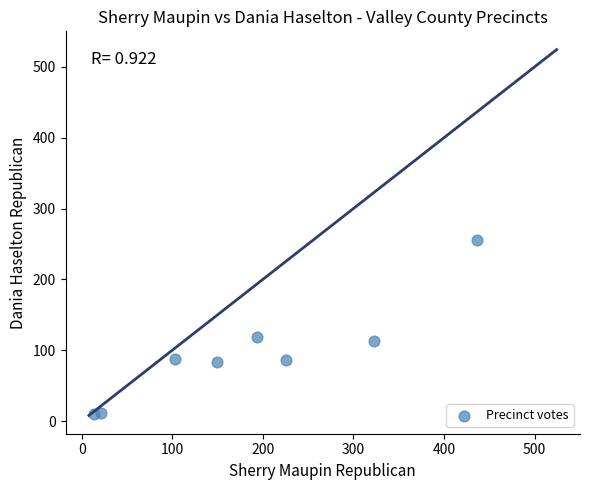

What is the average X value?

183